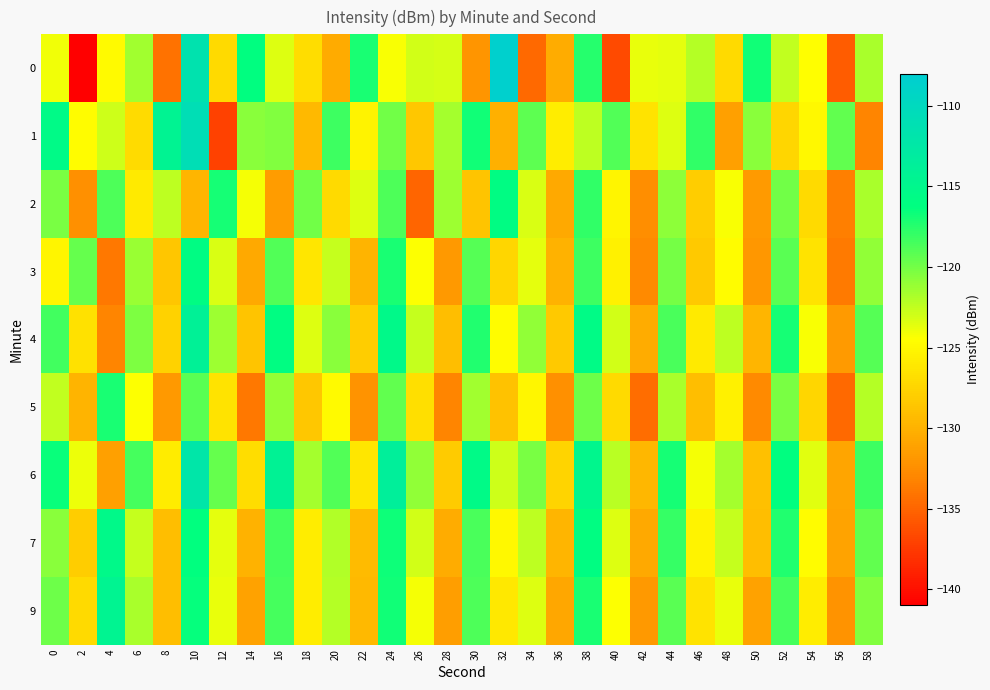

List the series in order of their peak value, highest first.

0, 1, 6, 4, 9, 7, 2, 3, 5